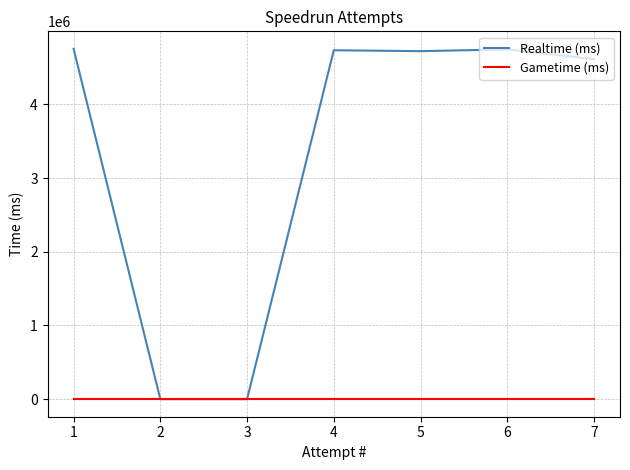

Read the Realtime (ms) value at 4.

4733170